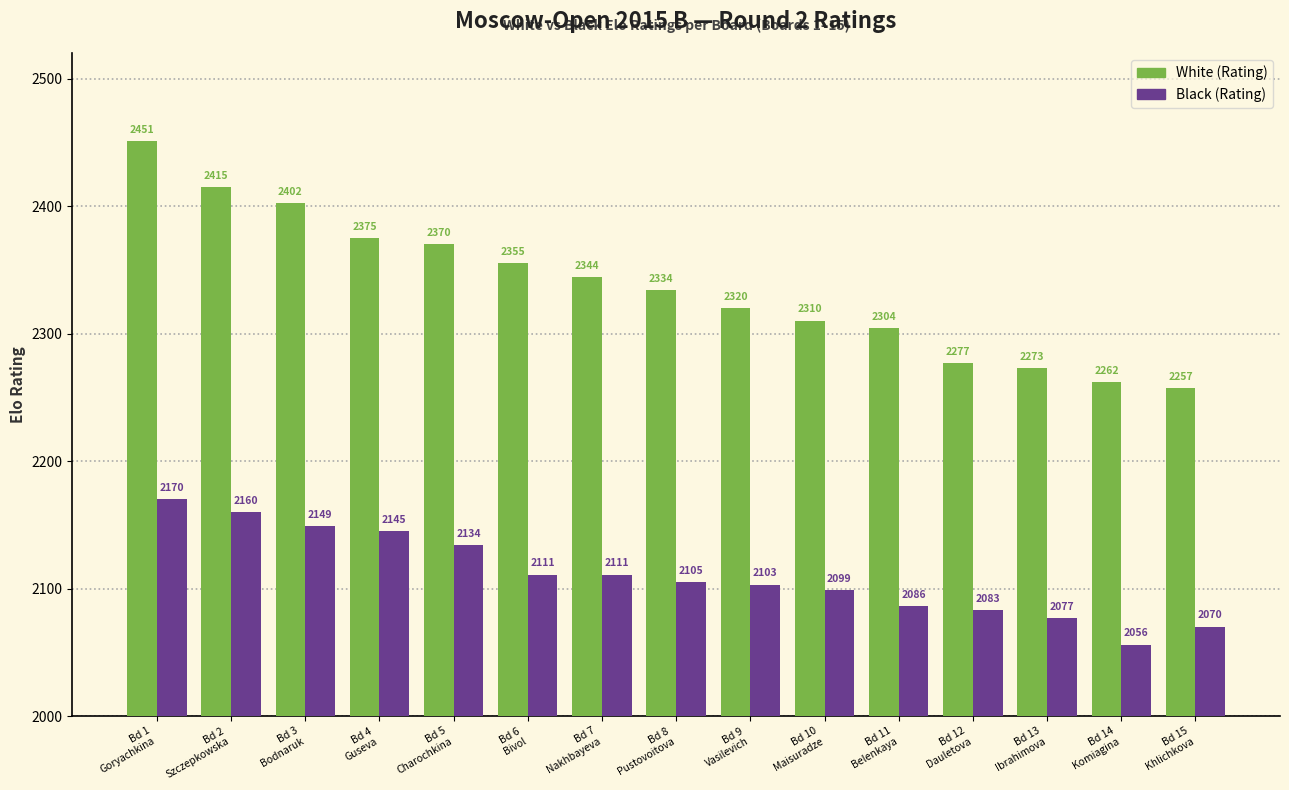

What is the sum of the White (Rating) values at Bd 11
Belenkaya and Bd 13
Ibrahimova?

4577